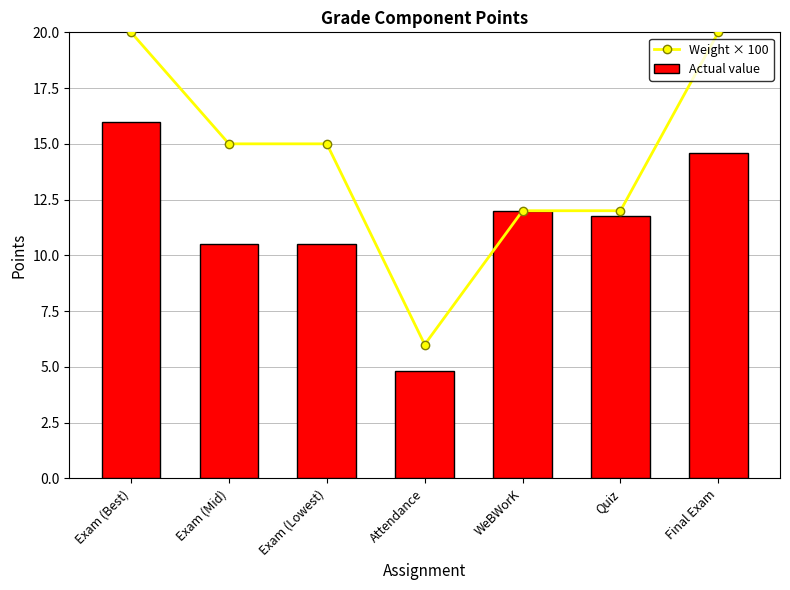

Which series has the largest total across all categories?

Weight × 100